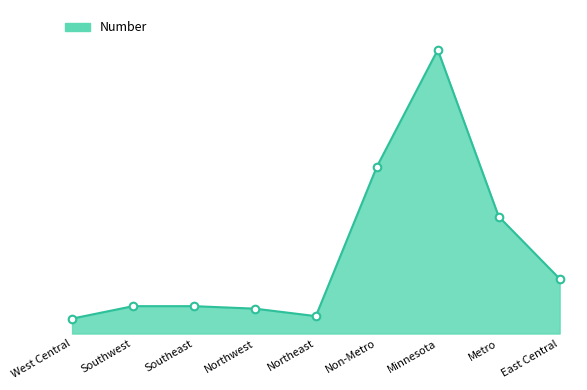

What is the change in value from Southwest to East Central?

+11